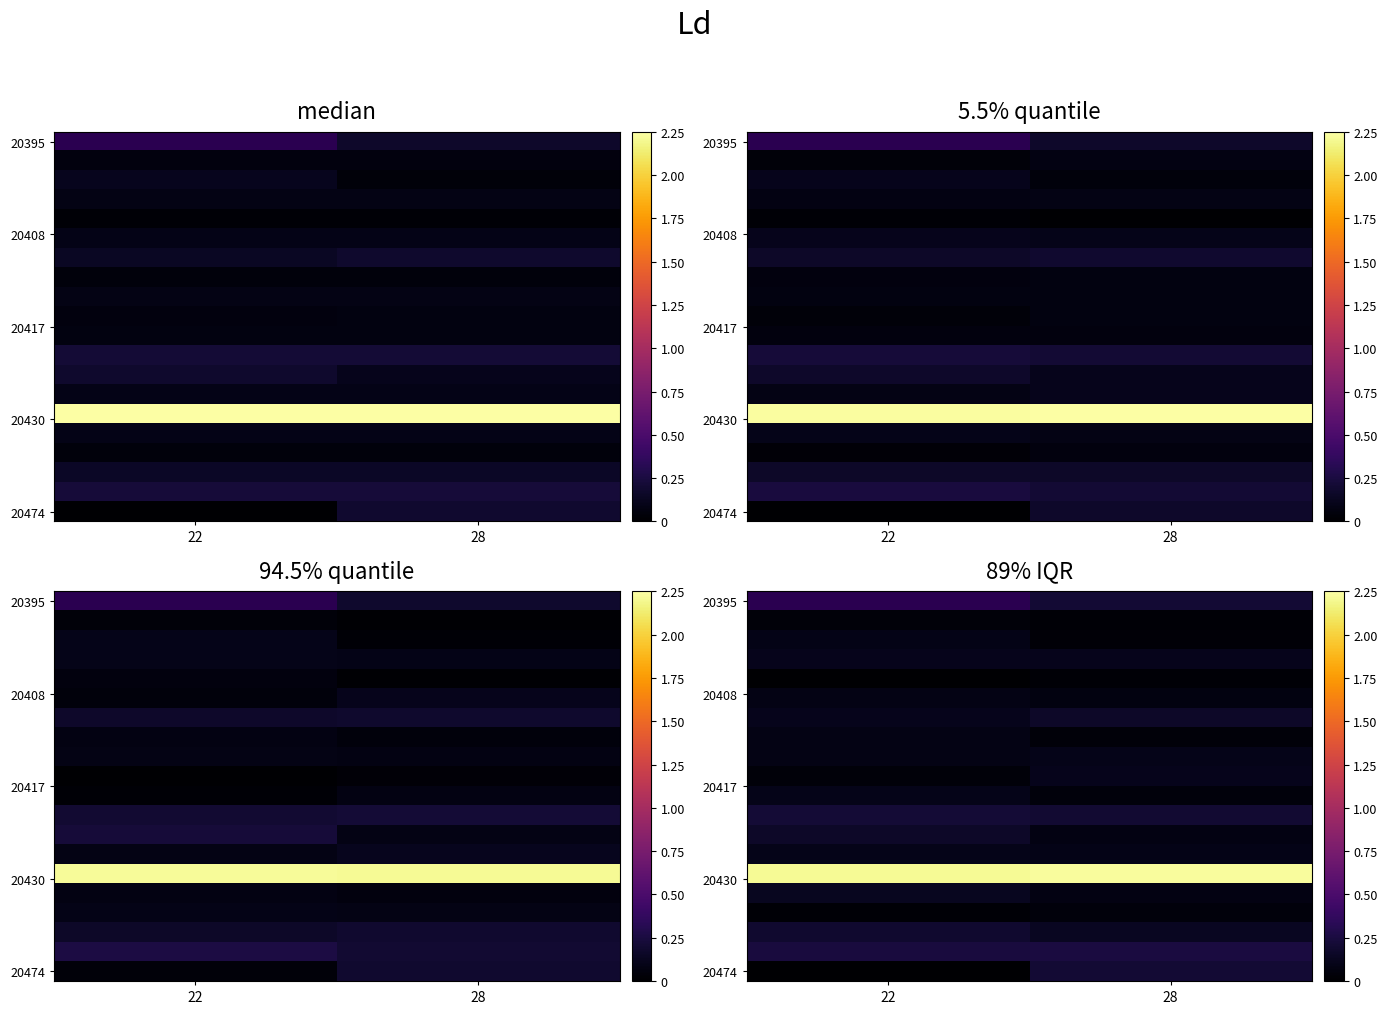

What is the difference between the highest and lowest values at 28?

2.2